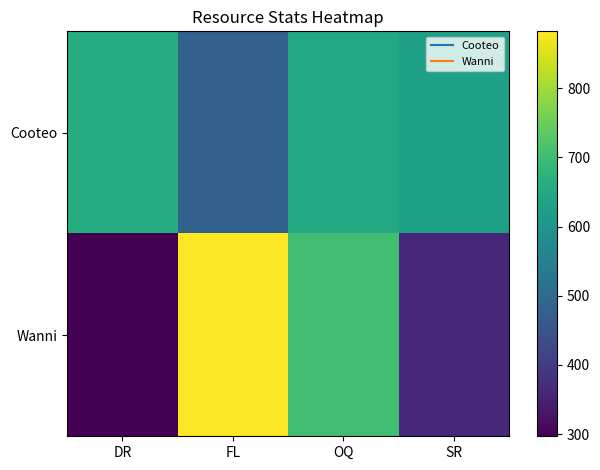

Count the number of categories in the chart.

4